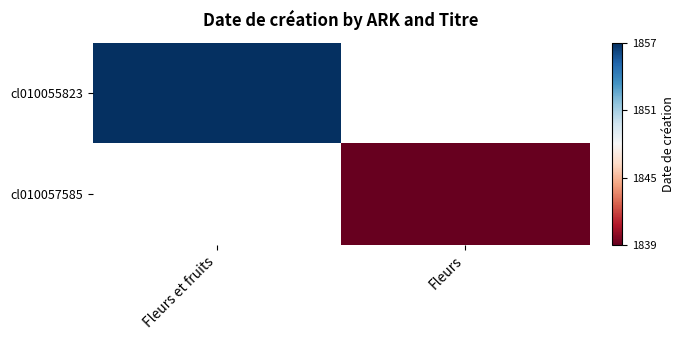

How many categories are shown in the chart?

2